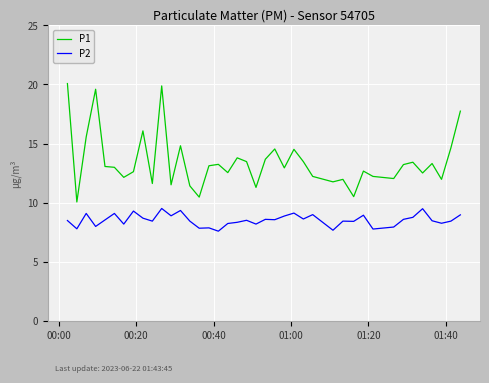

Which series has the widest spread of values?

P1